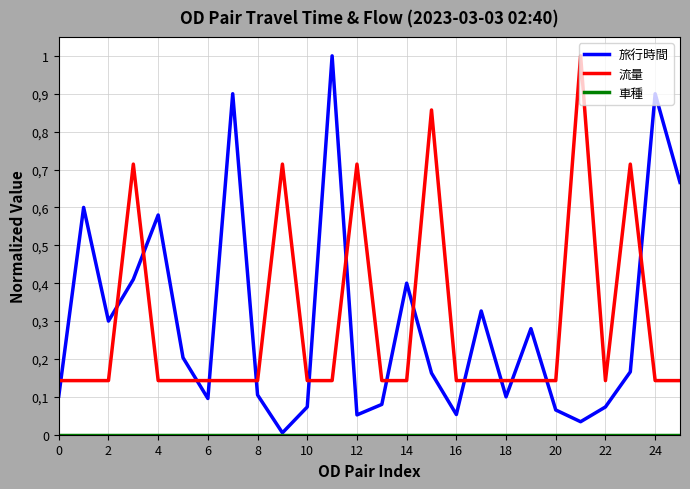

Does the chart display data point markers on the line(s)?

No